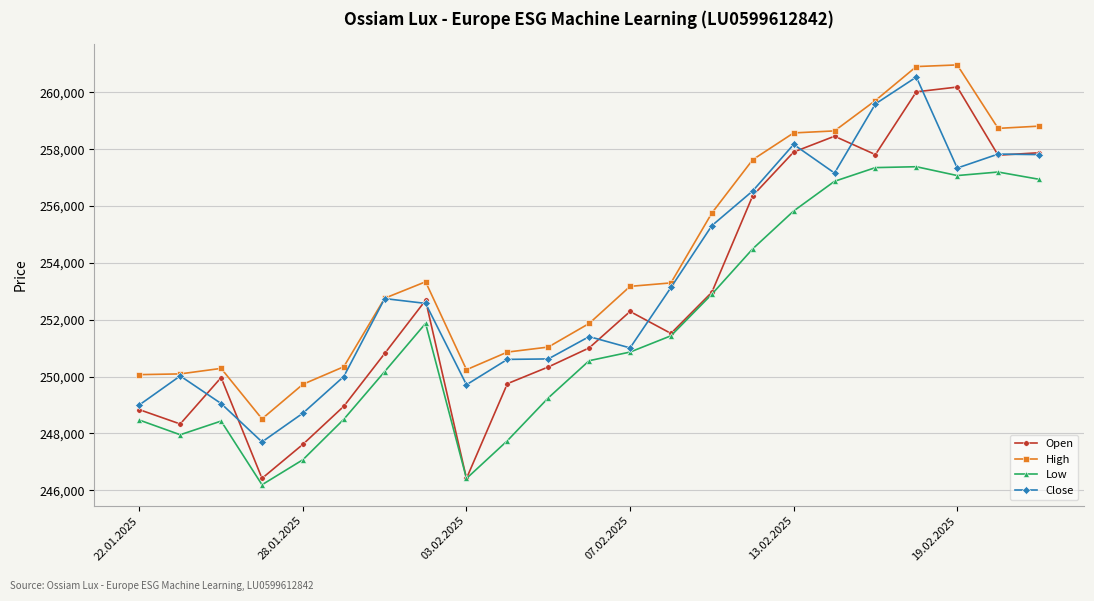

True or false: Low has more than 0 interior local peaks.

True